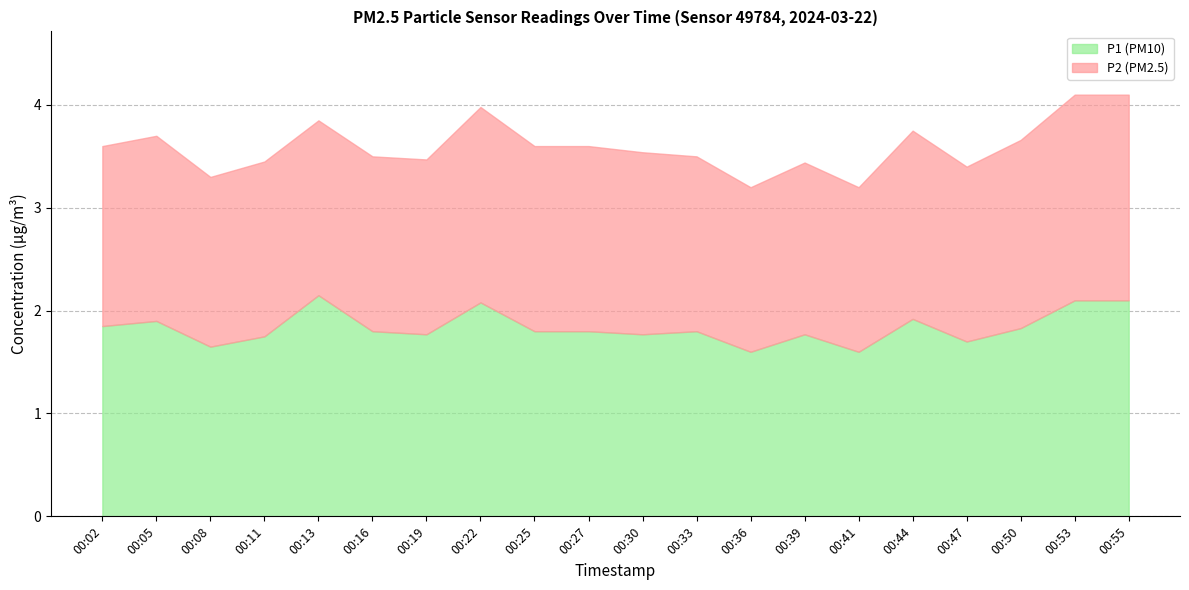

True or false: P2 and P1 cross at least once.

False